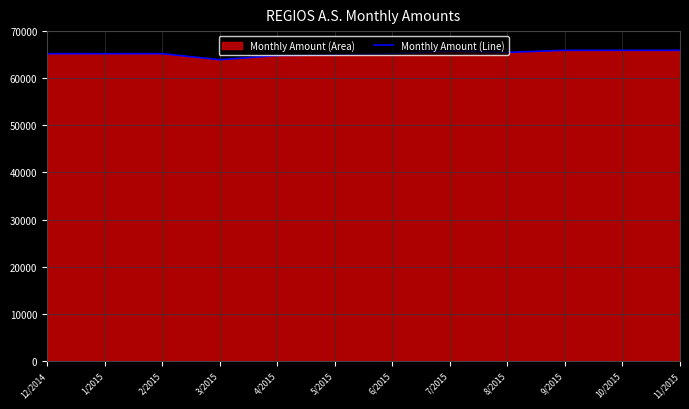

True or false: the data shows 20832.7 at 3/2015.

False